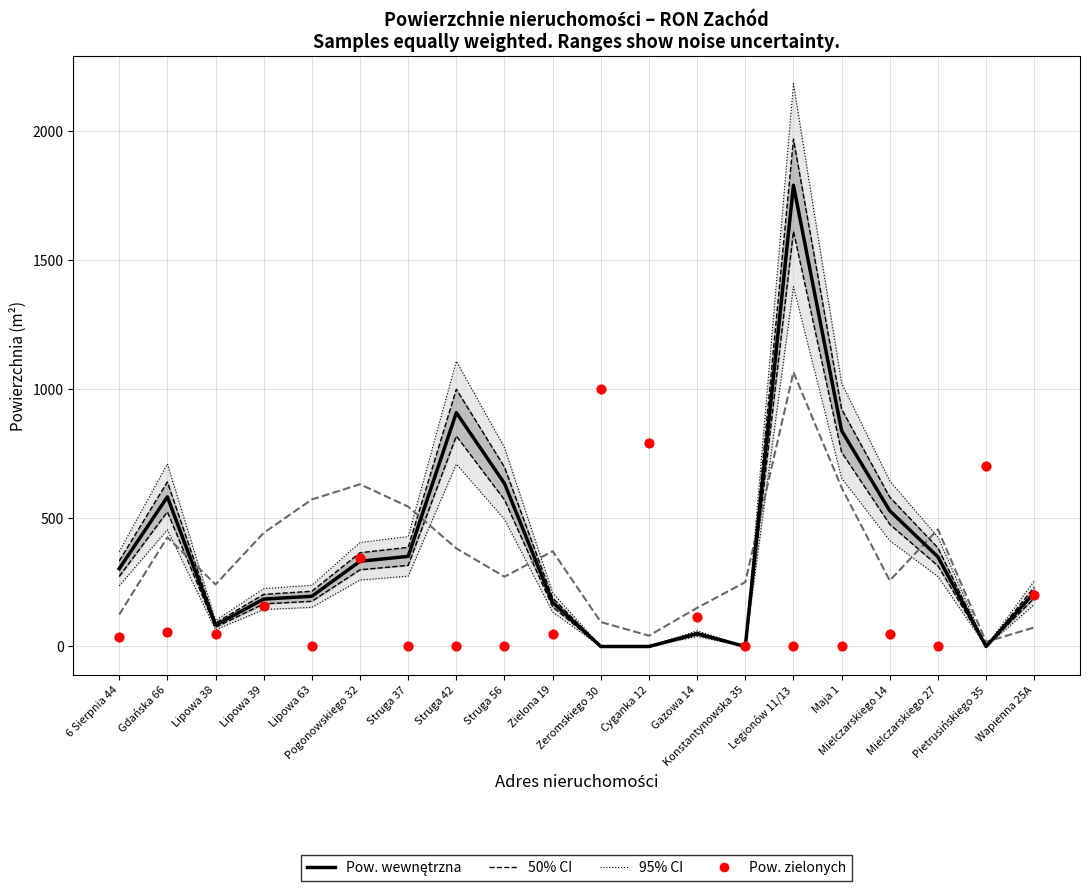

Is the value of Pow. eksp. zewnętrzna m2 at Maja 1 greater than the value of Pow. eksp. wewnętrzna m2 at Lipowa 38?

Yes